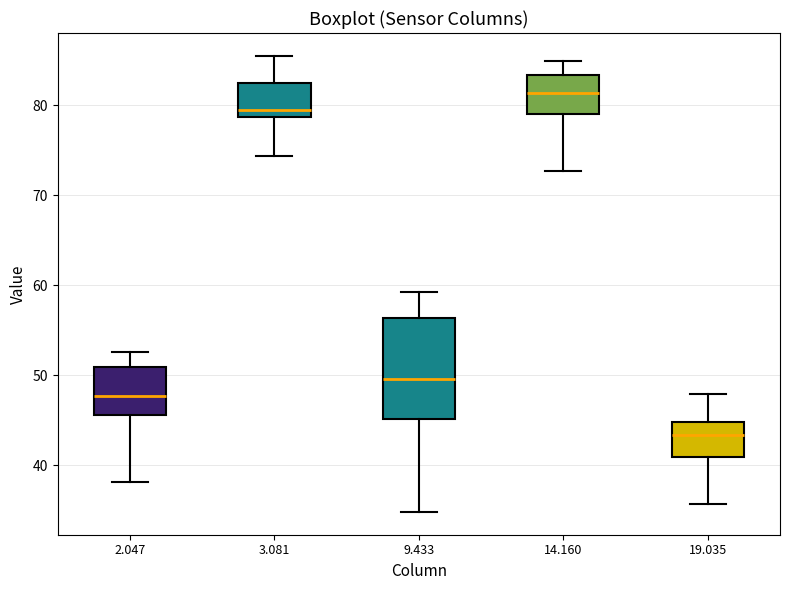

Reading left to right, transcribe this box plot: for each box, give where its median line is, the range the box spans, and where its two whiskers end, as read against the y-axis. The values are not printed on the chart, so give them approximately, as read against the axis.

2.047: median 48, box 46 to 51, whiskers 38 to 53
3.081: median 80, box 79 to 82, whiskers 74 to 86
9.433: median 50, box 45 to 56, whiskers 35 to 59
14.160: median 81, box 79 to 83, whiskers 73 to 85
19.035: median 43, box 41 to 45, whiskers 36 to 48